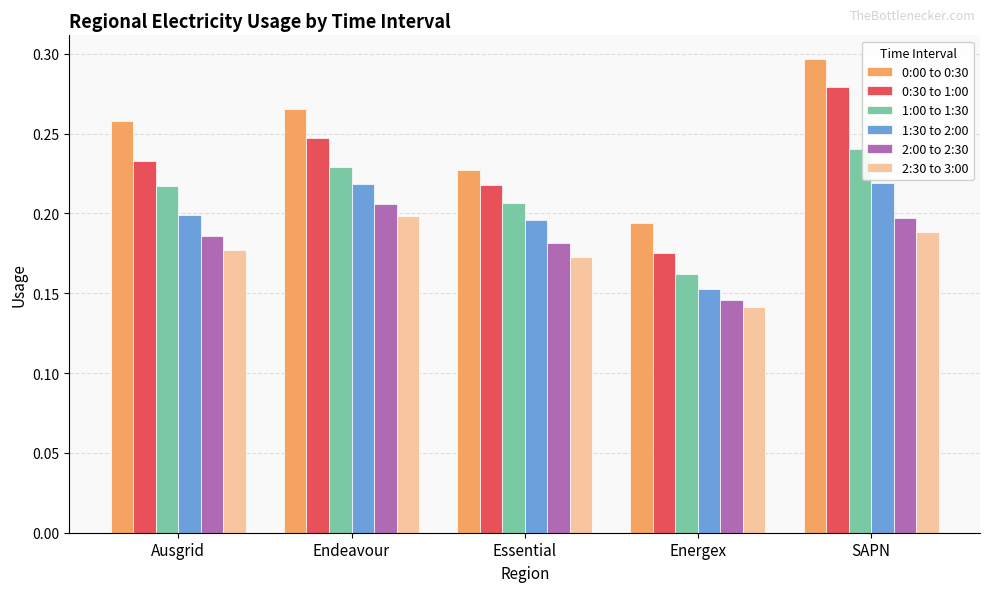

At which label is 2:30 to 3:00 closest to 0?

Energex